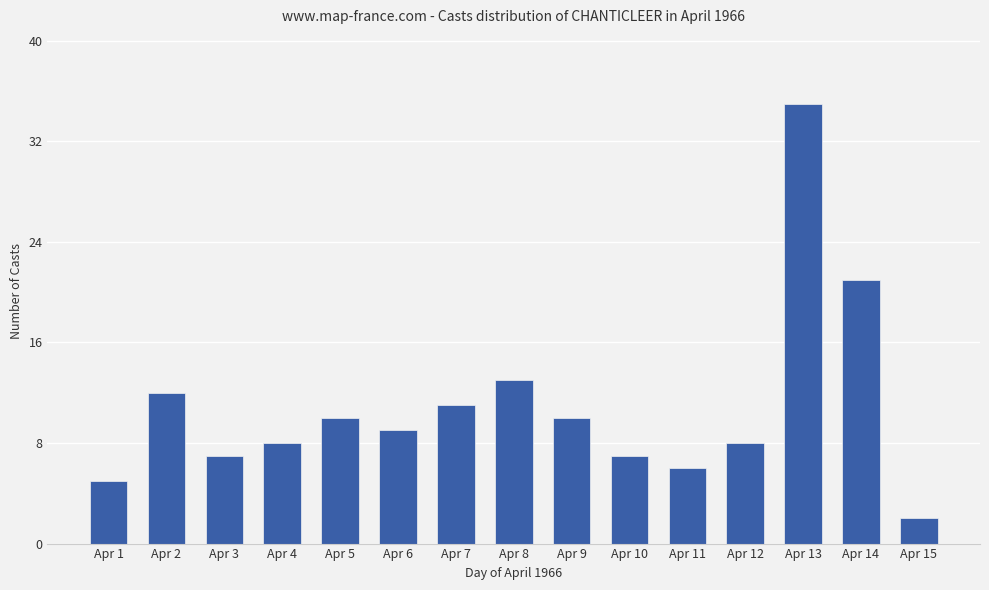

What is the value of the 1st bar from the left?

5